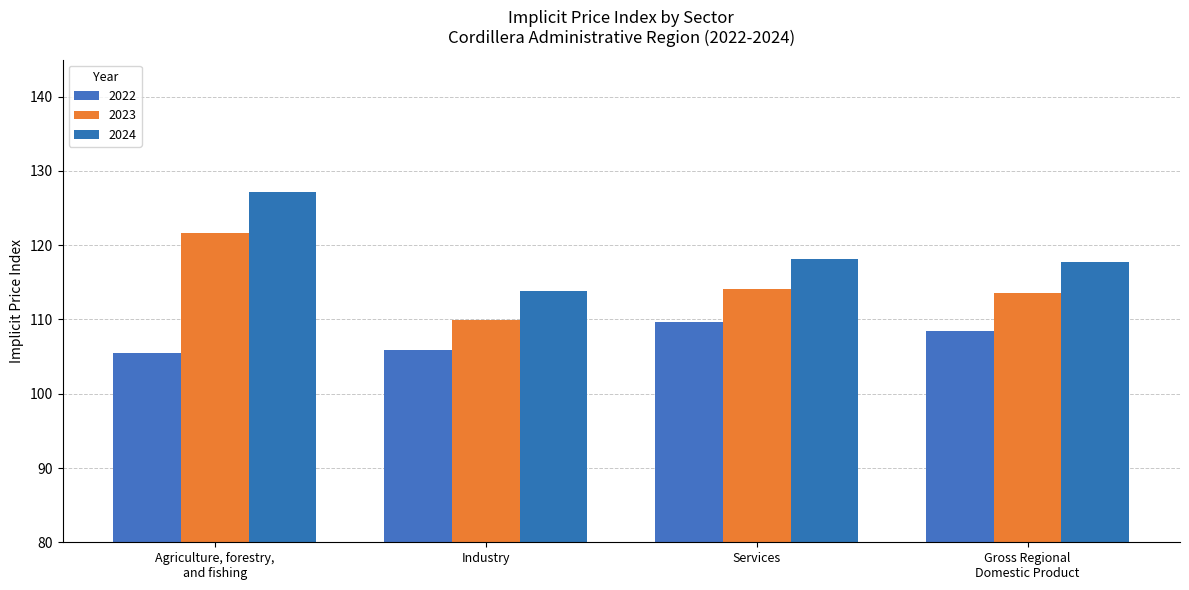

How many bars are there in total?

12